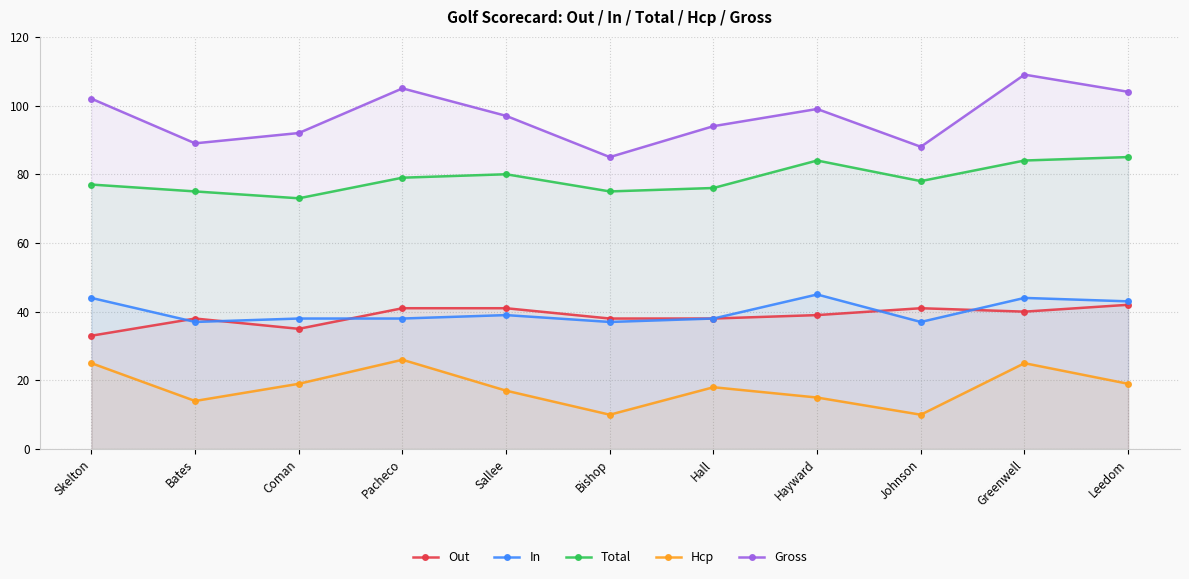

List the series in order of their peak value, lowest first.

Hcp, Out, In, Total, Gross